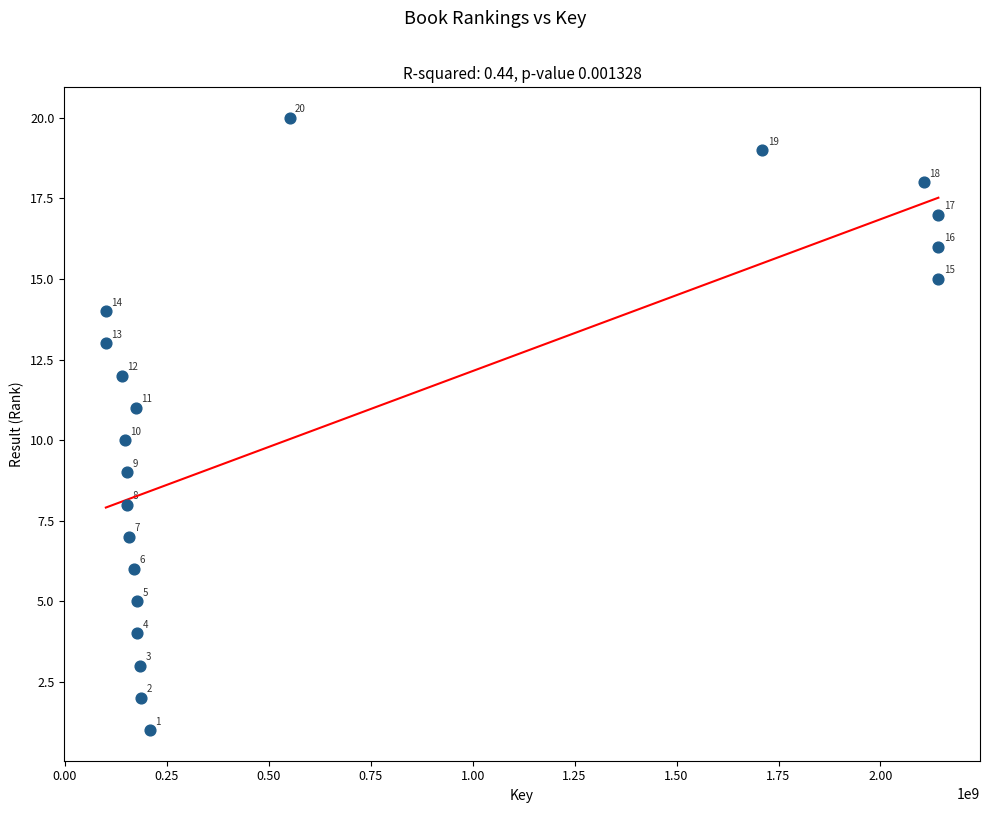

What Y value in the scatter plot is closest to 10?

10